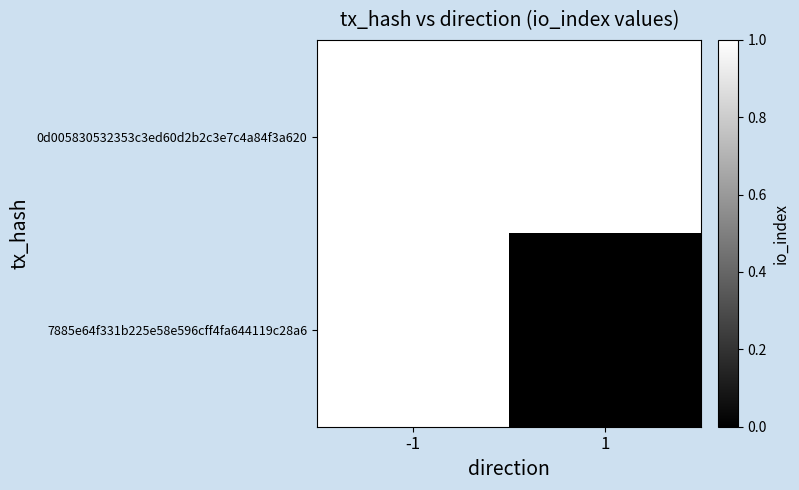

At which label does 7885e64f331b225e58e596cff4fa644119c28a6 reach its peak?

-1